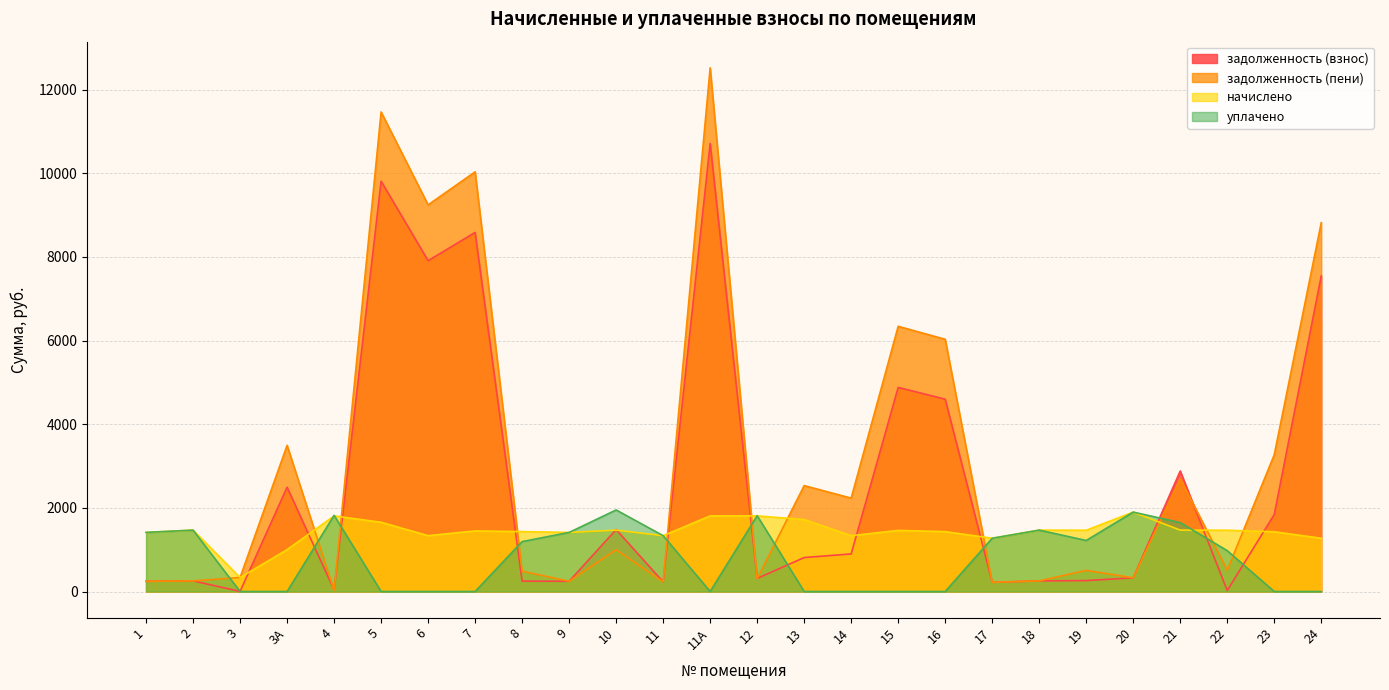

How many lines are shown in the chart?

4